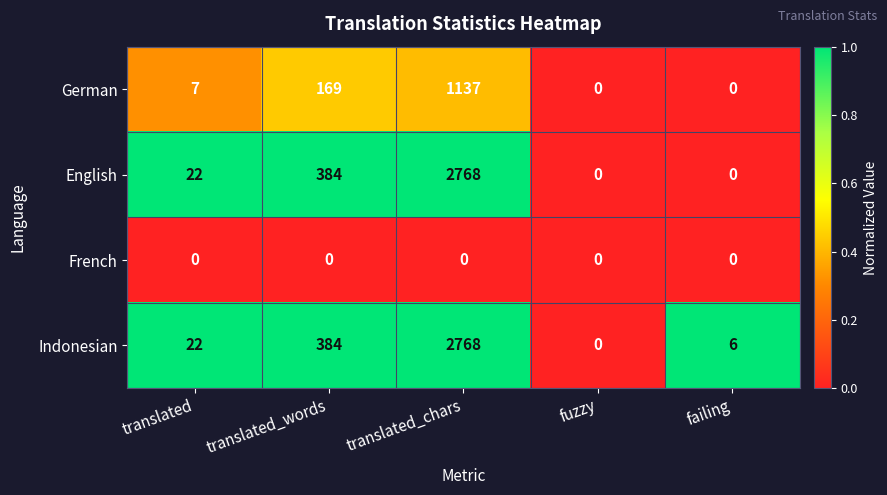

At which category is the sum across all series the highest?

translated_chars